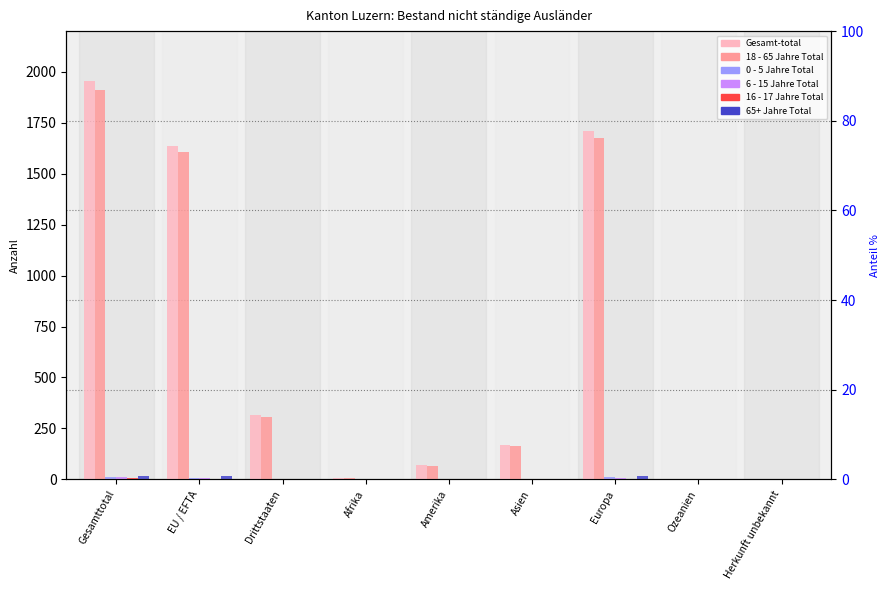

What is the spread (max minus min) of values at EU / EFTA?

1634